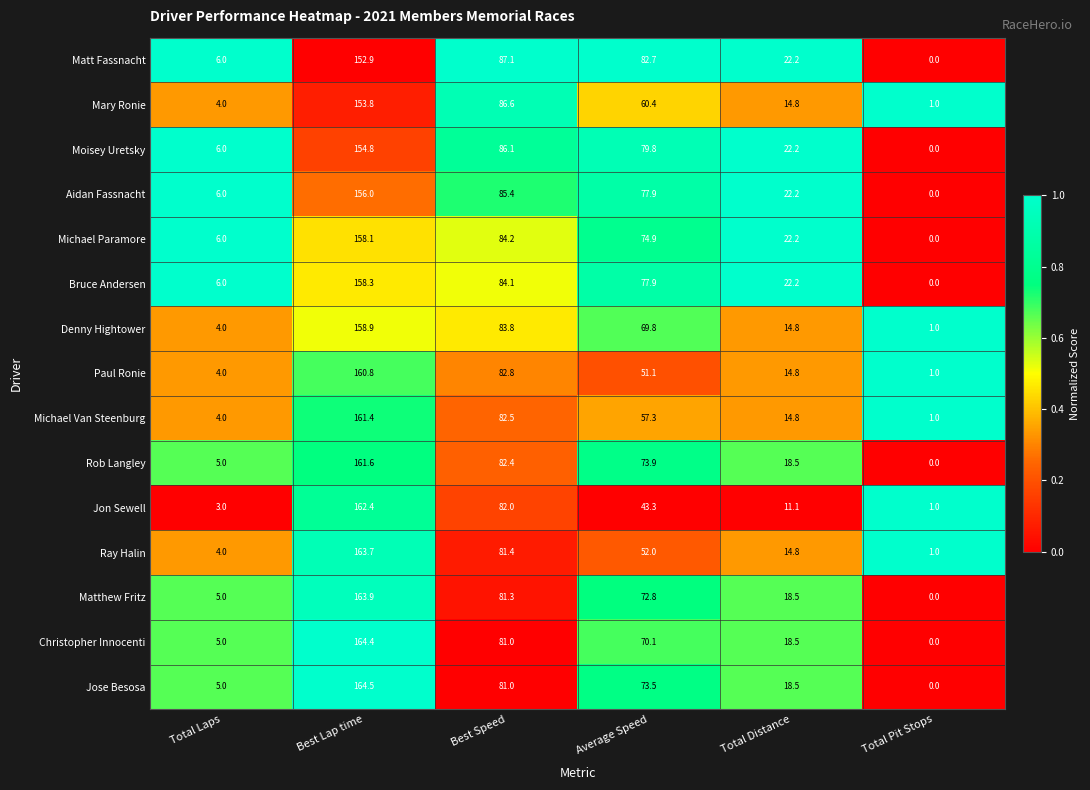

List the series in order of their peak value, highest first.

Jose Besosa, Christopher Innocenti, Matthew Fritz, Ray Halin, Jon Sewell, Rob Langley, Michael Van Steenburg, Paul Ronie, Denny Hightower, Bruce Andersen, Michael Paramore, Aidan Fassnacht, Moisey Uretsky, Mary Ronie, Matt Fassnacht